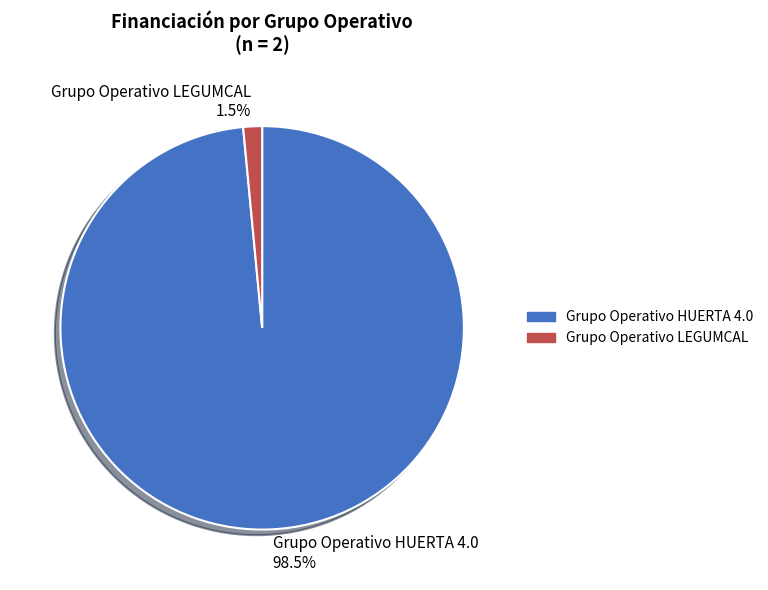

Is the sum of Grupo Operativo HUERTA 4.0 and Grupo Operativo LEGUMCAL greater than half?

Yes